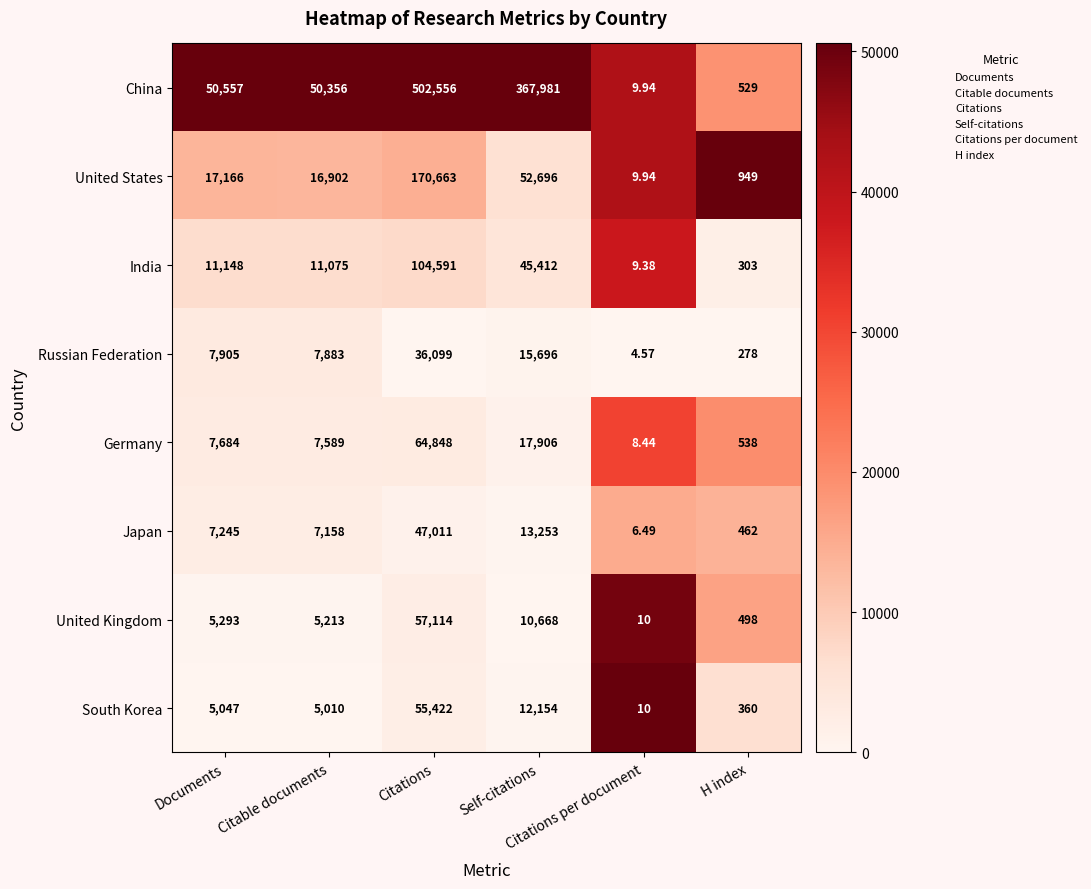

List the series in order of their peak value, highest first.

China, United States, India, Germany, United Kingdom, South Korea, Japan, Russian Federation